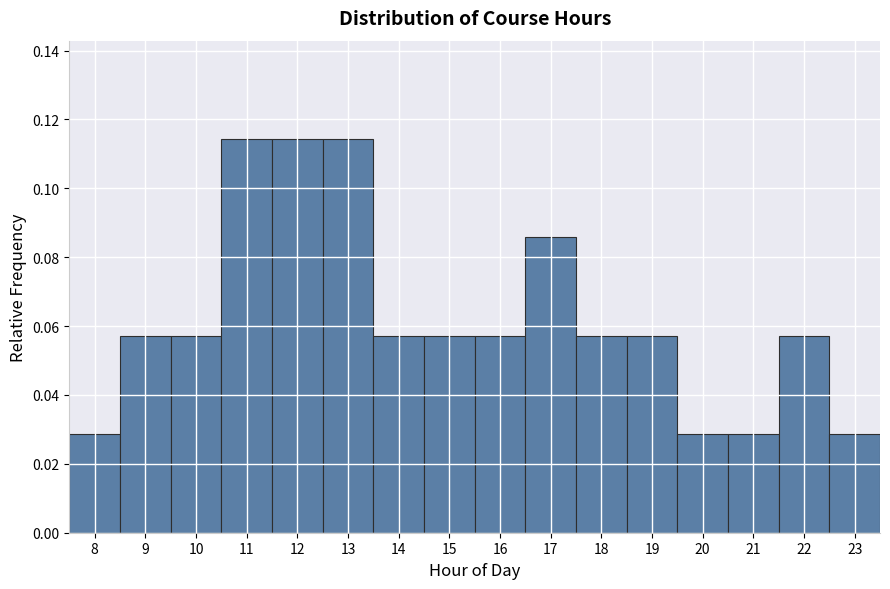

Reading left to right, transcribe this chart: for each bar, give the range it covers on the x-axis and its height. The values are not printed on the chart, so give them approximately, as read against the axis.

7.5 to 8.5: 0.028
8.5 to 9.5: 0.058
9.5 to 10.5: 0.058
10.5 to 11.5: 0.114
11.5 to 12.5: 0.114
12.5 to 13.5: 0.114
13.5 to 14.5: 0.058
14.5 to 15.5: 0.058
15.5 to 16.5: 0.058
16.5 to 17.5: 0.086
17.5 to 18.5: 0.058
18.5 to 19.5: 0.058
19.5 to 20.5: 0.028
20.5 to 21.5: 0.028
21.5 to 22.5: 0.058
22.5 to 23.5: 0.028